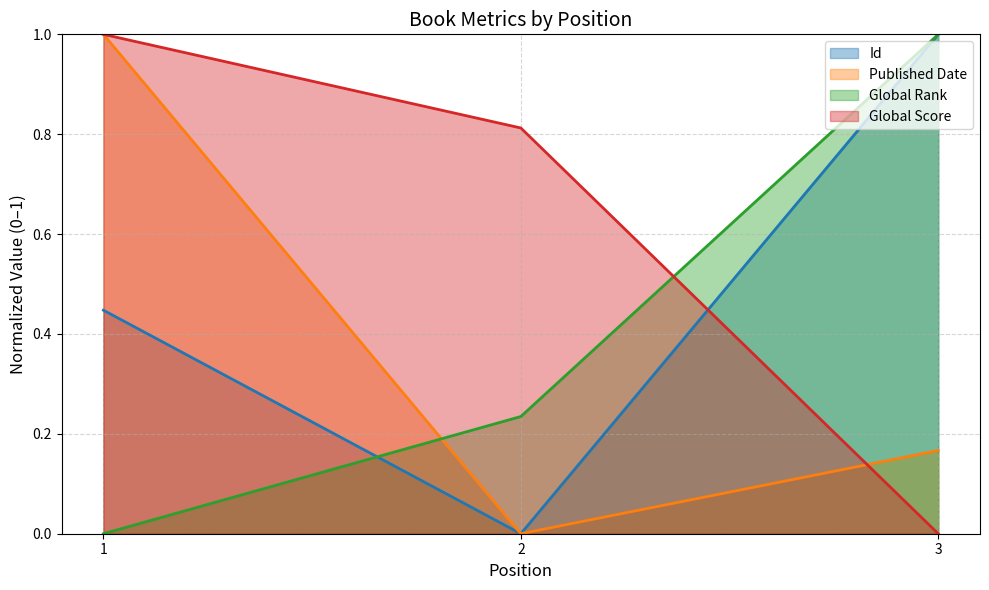

At which category is the sum across all series the highest?

1